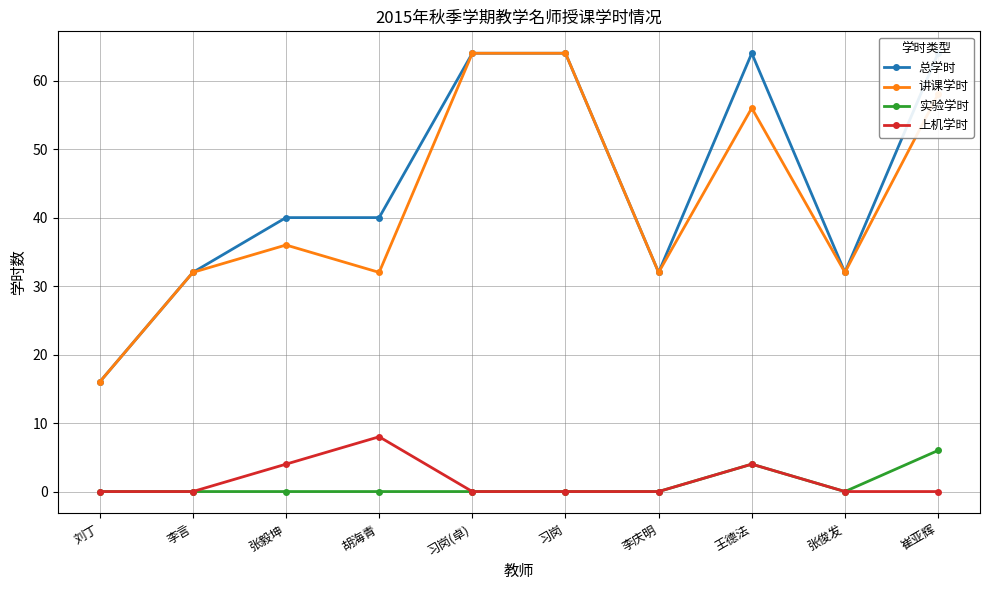

Reading left to right, list all the values displayed in this chart.

总学时: 刘丁=16	李言=32	张毅坤=40	胡海青=40	习岗(卓)=64	习岗=64	李庆明=32	王德法=64	张俊发=32	崔亚辉=64
讲课学时: 刘丁=16	李言=32	张毅坤=36	胡海青=32	习岗(卓)=64	习岗=64	李庆明=32	王德法=56	张俊发=32	崔亚辉=58
实验学时: 刘丁=0	李言=0	张毅坤=0	胡海青=0	习岗(卓)=0	习岗=0	李庆明=0	王德法=4	张俊发=0	崔亚辉=6
上机学时: 刘丁=0	李言=0	张毅坤=4	胡海青=8	习岗(卓)=0	习岗=0	李庆明=0	王德法=4	张俊发=0	崔亚辉=0